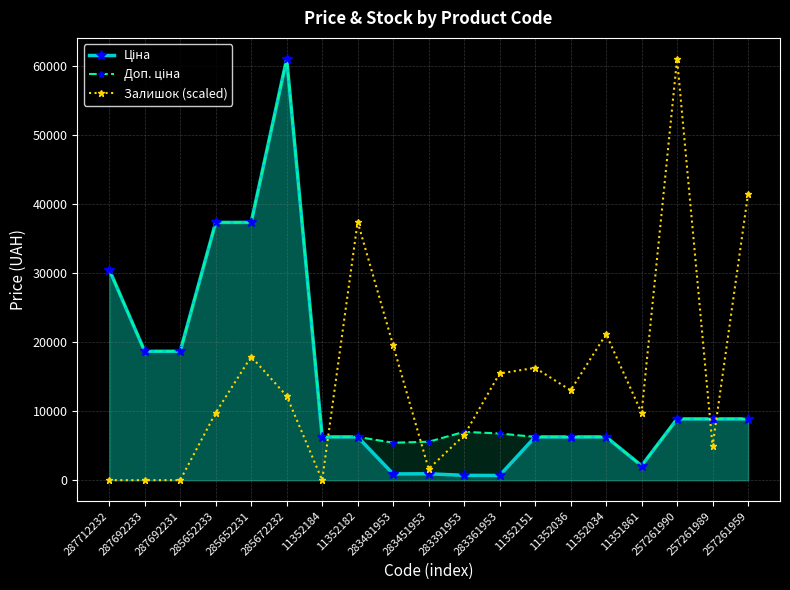

What is the label of the 1st point from the left?

287712232